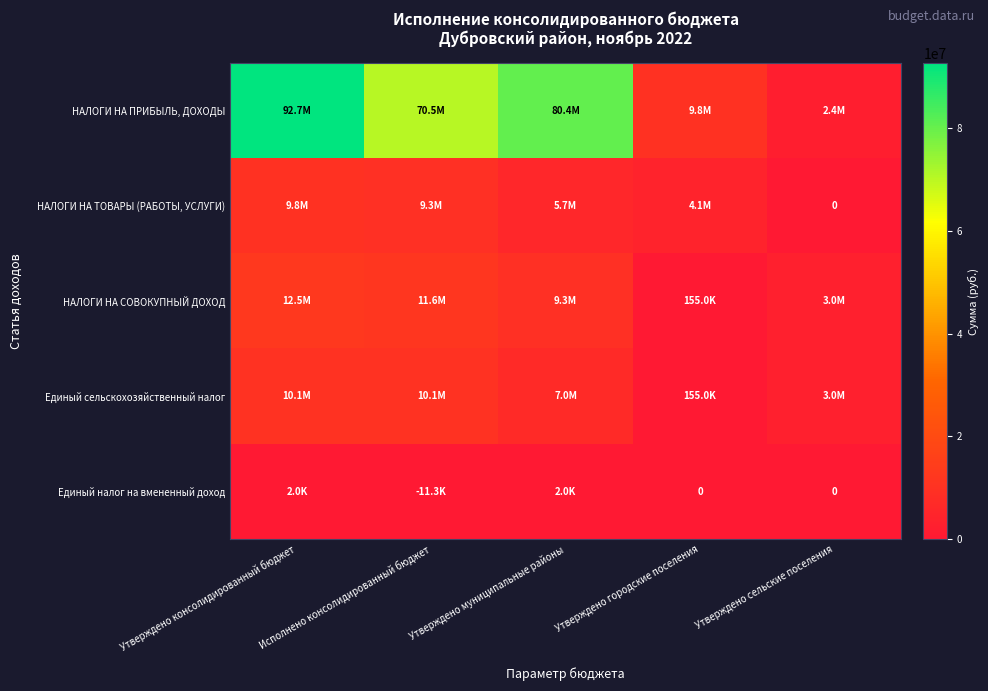

The value of НАЛОГИ НА ТОВАРЫ (РАБОТЫ, УСЛУГИ) at Утверждено муниципальные районы is 5677000.0. True or false?

True